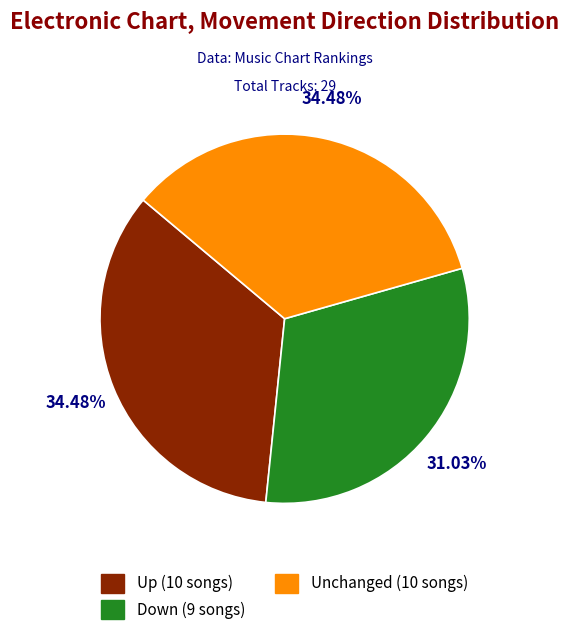

To the nearest percent, what is the average slice percentage?

33%